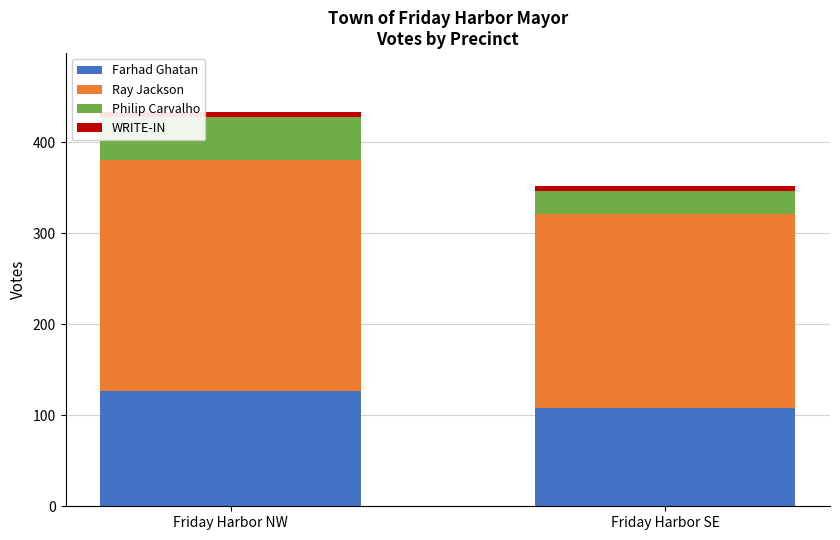

List the labels in order of Farhad Ghatan value, smallest first.

Friday Harbor SE, Friday Harbor NW